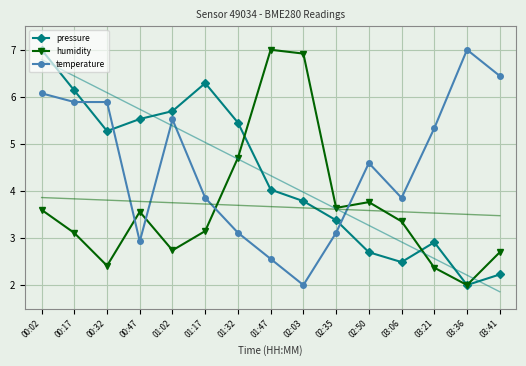

What is the difference between the maximum and second lowest values in the temperature series?

4.4